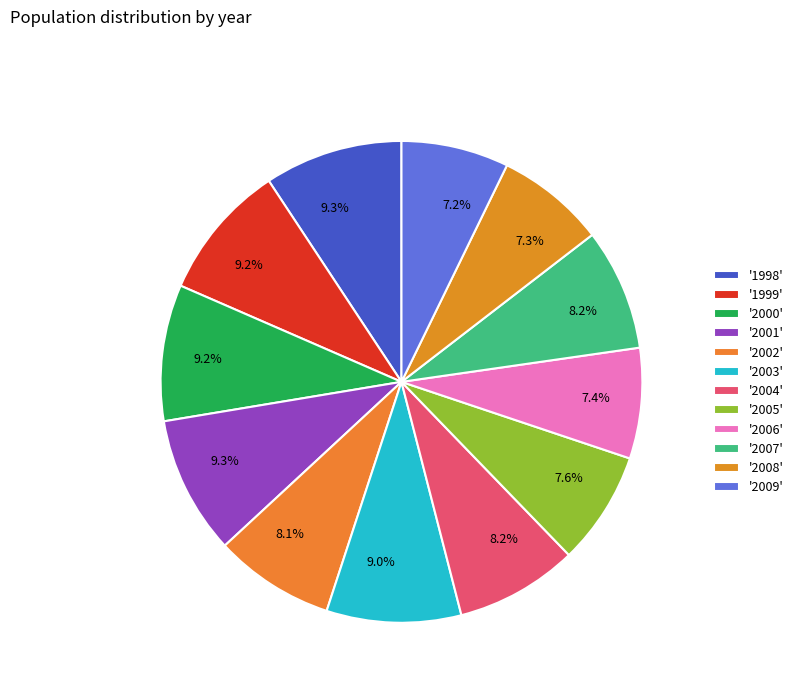

Does any single category account for the majority?

No